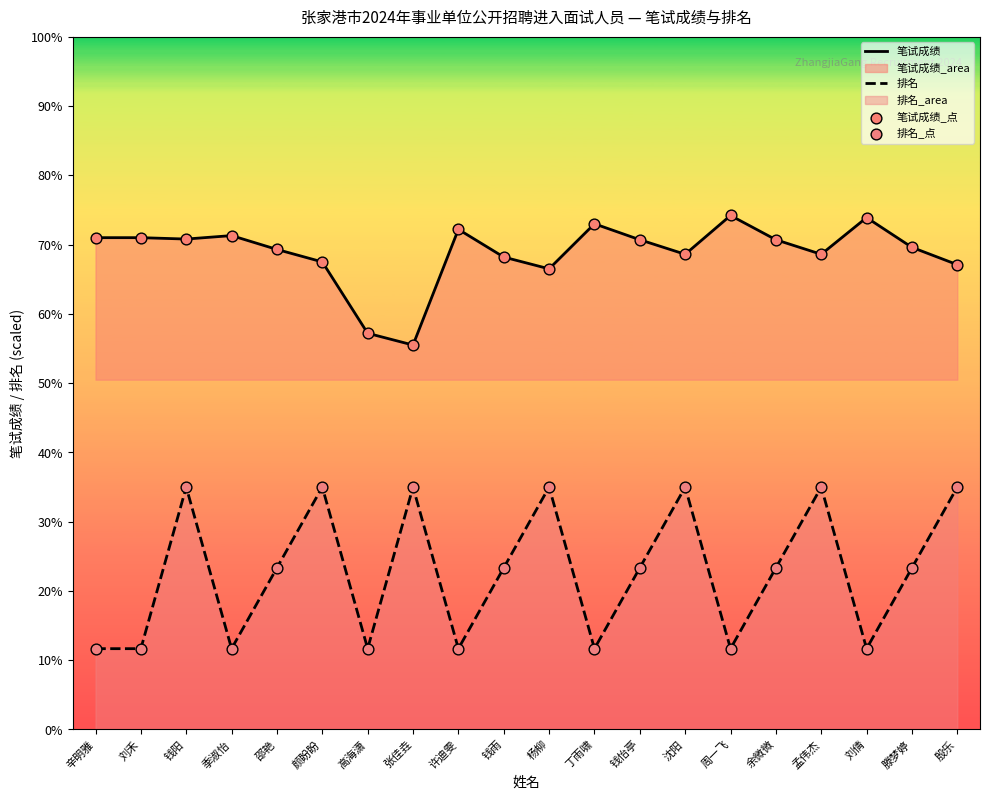

Which series reaches the minimum Y coordinate?

排名